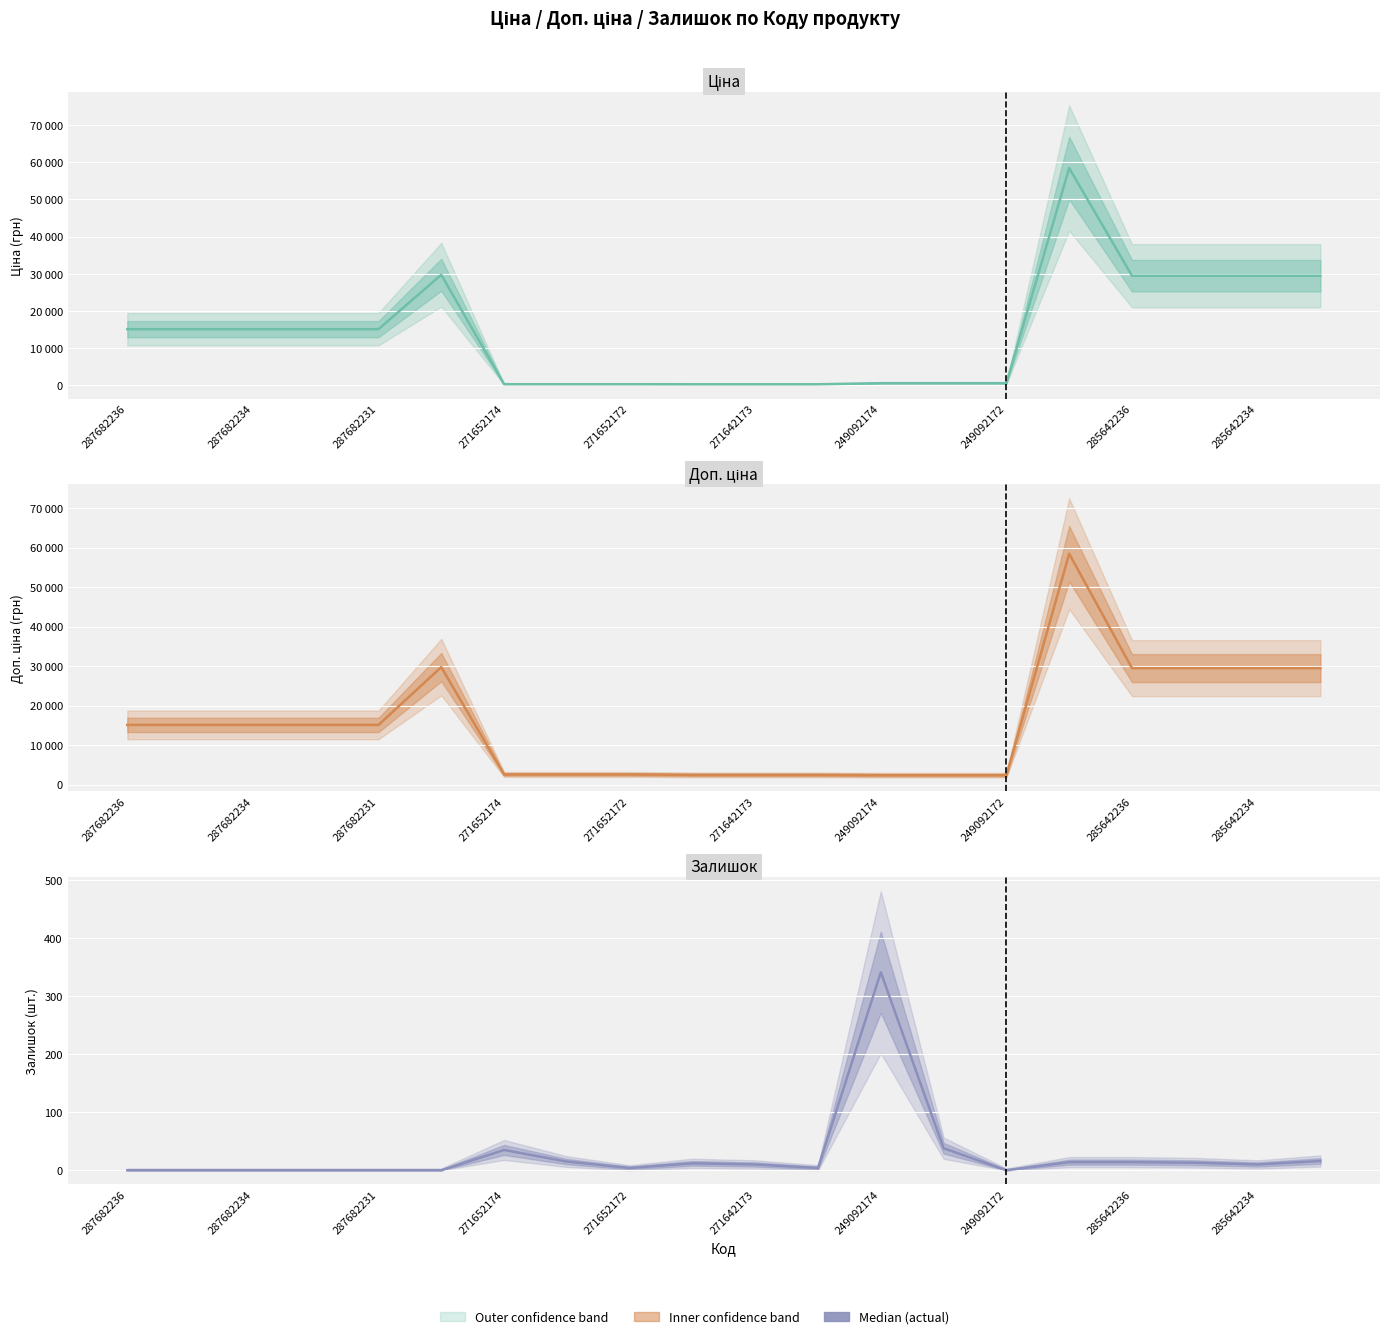

True or false: Ціна and Доп. ціна intersect in this chart.

False